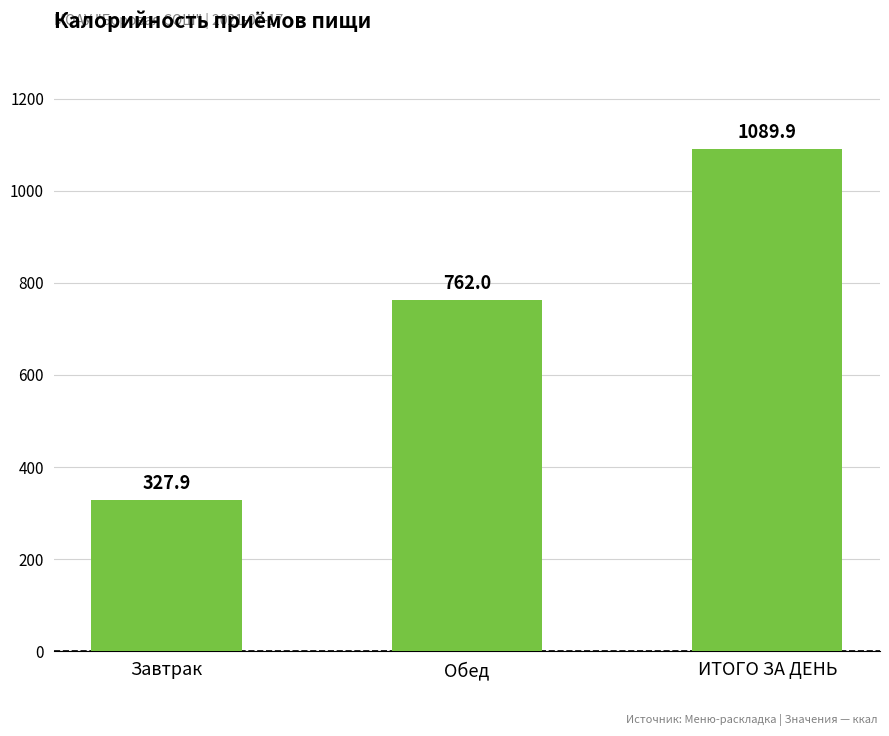

What is the difference between the maximum and minimum values?

762.0